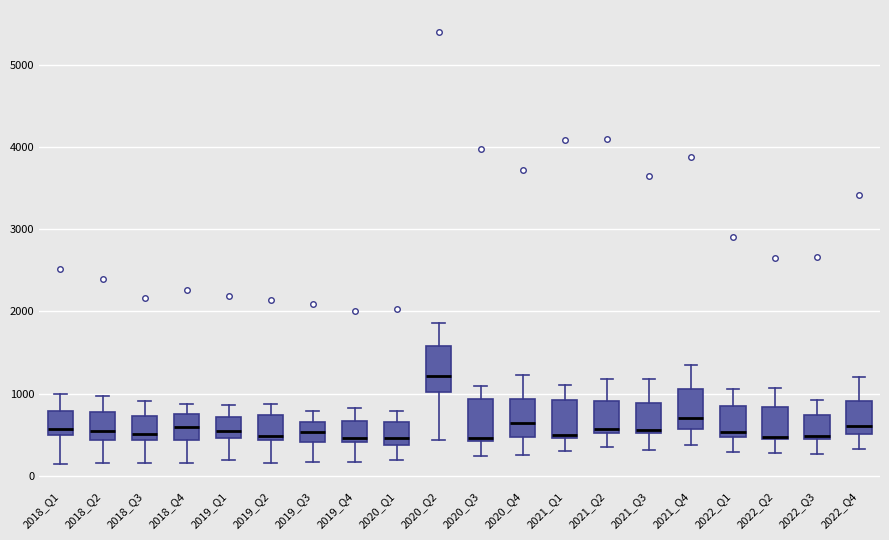

Where does the upper whisker of the box for 2021_Q4 end on the y-axis? The values are not printed on the chart, so give them approximately, as read against the axis.

1400